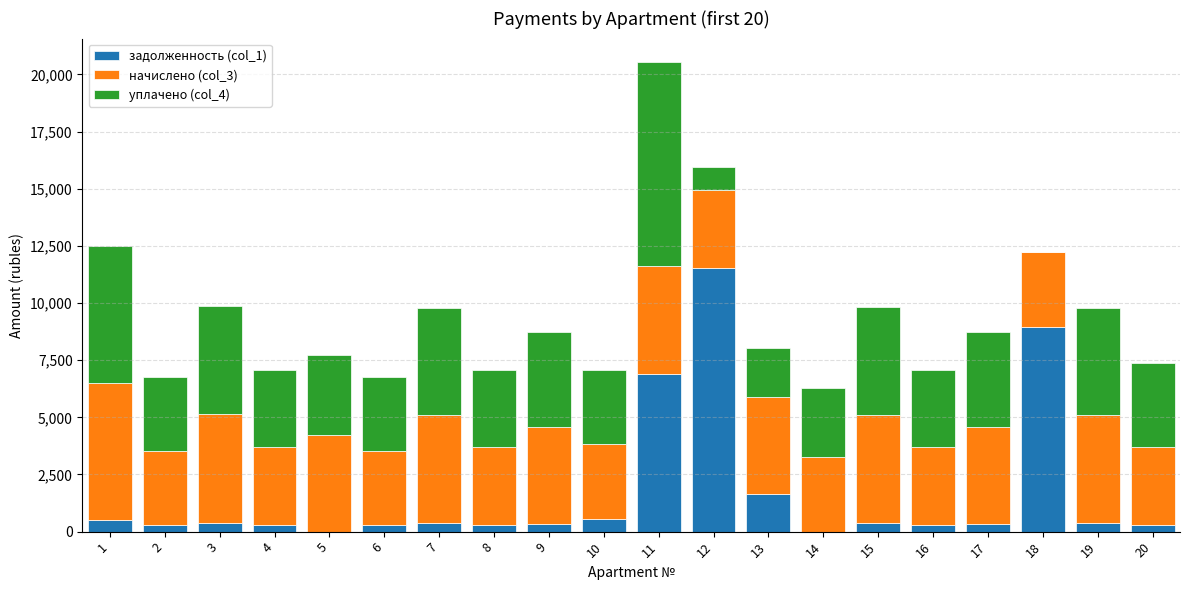

At which category is the sum across all series the highest?

11